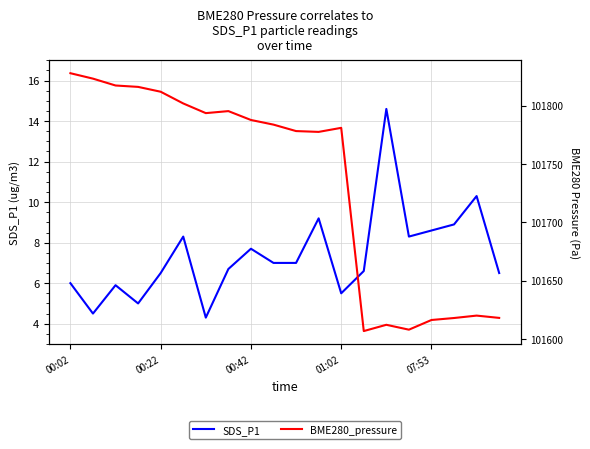

How many distinct data groups are displayed?

2